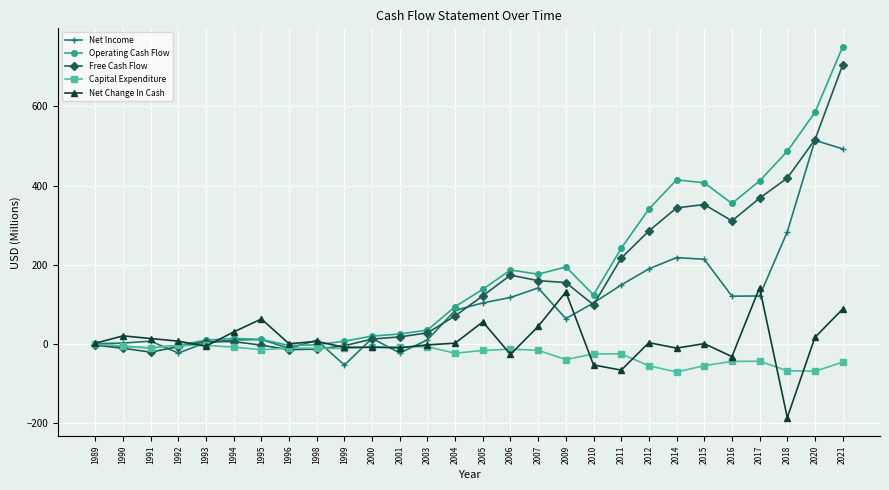

What is the difference between the Capital Expenditure values at 2009 and 1996?

29.1